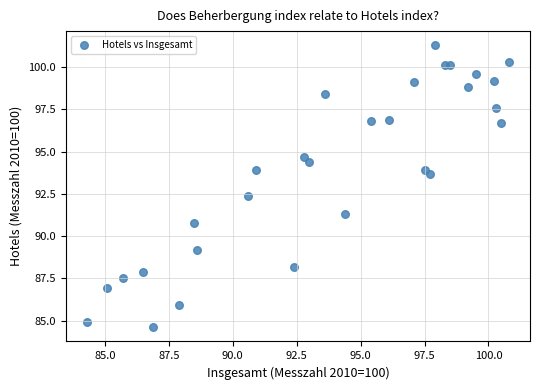

What Y value in the scatter plot is closest to 92?

92.4